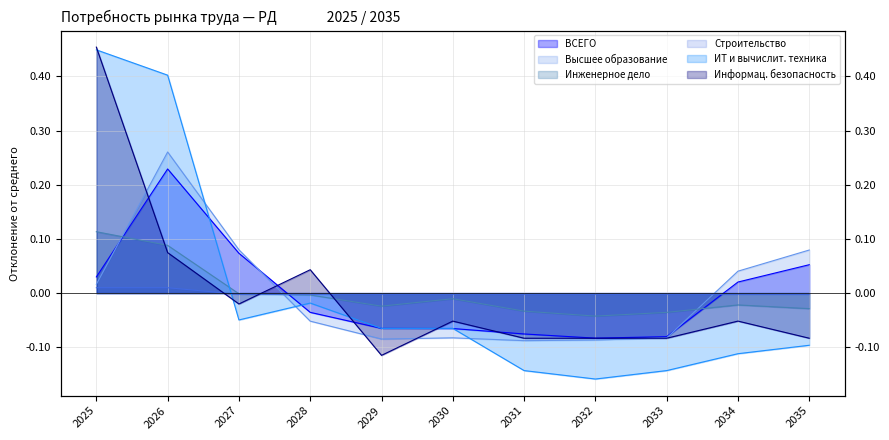

Where is the first local minimum for Информац. безопасность?

2027